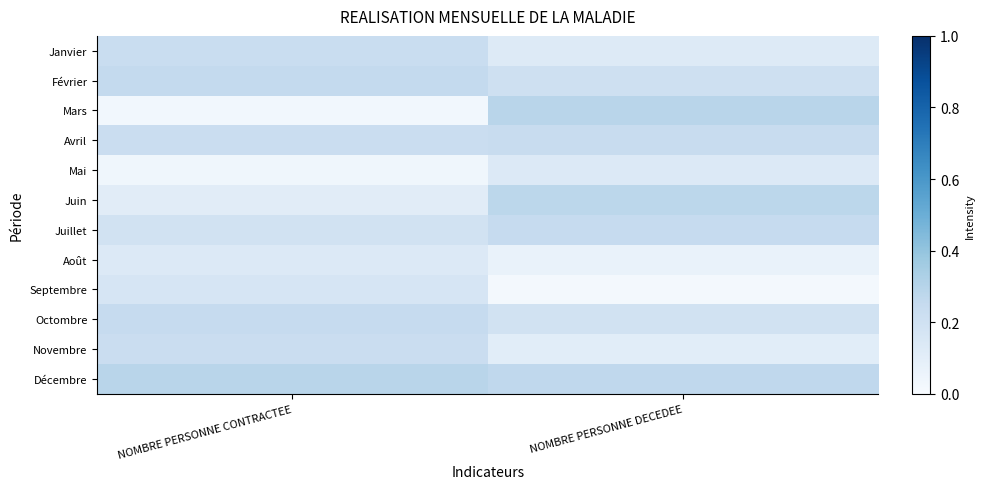

Reading right to left, list all the values displayed in this chart.

Janvier: NOMBRE PERSONNE DECEDEE=0.1	NOMBRE PERSONNE CONTRACTEE=0.2
Février: NOMBRE PERSONNE DECEDEE=0.2	NOMBRE PERSONNE CONTRACTEE=0.3
Mars: NOMBRE PERSONNE DECEDEE=0.3	NOMBRE PERSONNE CONTRACTEE=0.0
Avril: NOMBRE PERSONNE DECEDEE=0.2	NOMBRE PERSONNE CONTRACTEE=0.2
Mai: NOMBRE PERSONNE DECEDEE=0.1	NOMBRE PERSONNE CONTRACTEE=0.0
Juin: NOMBRE PERSONNE DECEDEE=0.3	NOMBRE PERSONNE CONTRACTEE=0.1
Juillet: NOMBRE PERSONNE DECEDEE=0.2	NOMBRE PERSONNE CONTRACTEE=0.2
Août: NOMBRE PERSONNE DECEDEE=0.1	NOMBRE PERSONNE CONTRACTEE=0.1
Septembre: NOMBRE PERSONNE DECEDEE=0.0	NOMBRE PERSONNE CONTRACTEE=0.2
Octombre: NOMBRE PERSONNE DECEDEE=0.2	NOMBRE PERSONNE CONTRACTEE=0.2
Novembre: NOMBRE PERSONNE DECEDEE=0.1	NOMBRE PERSONNE CONTRACTEE=0.2
Décembre: NOMBRE PERSONNE DECEDEE=0.3	NOMBRE PERSONNE CONTRACTEE=0.3